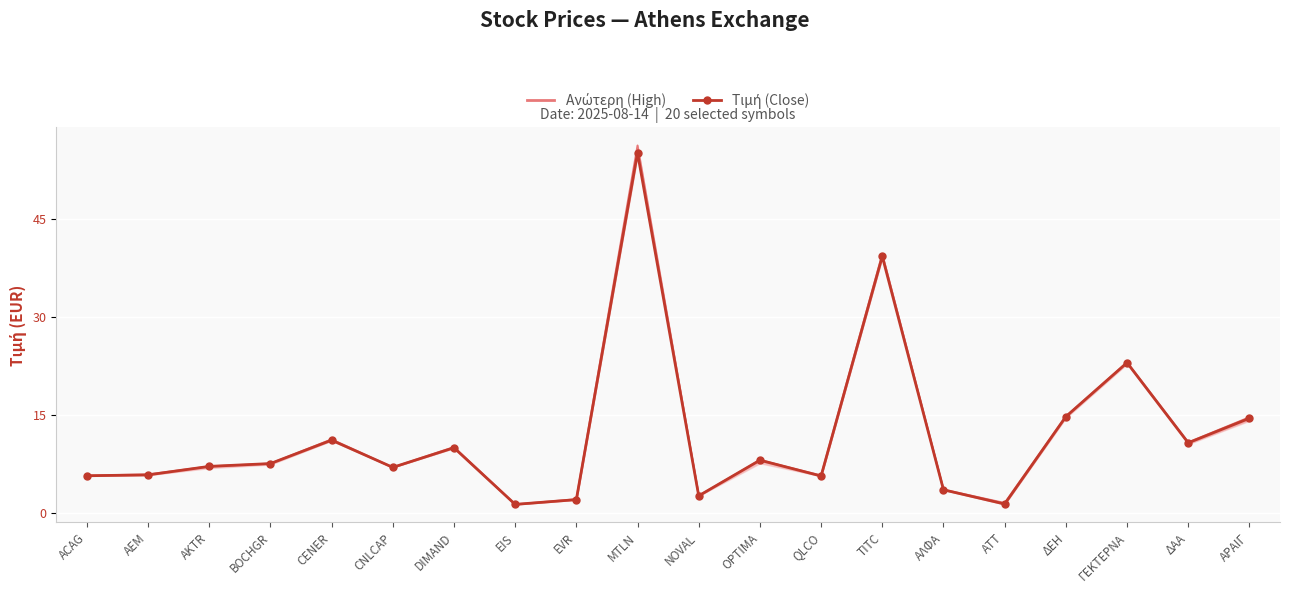

What are all the series names shown in the legend?

Ανώτερη (High), Τιμή (Close)